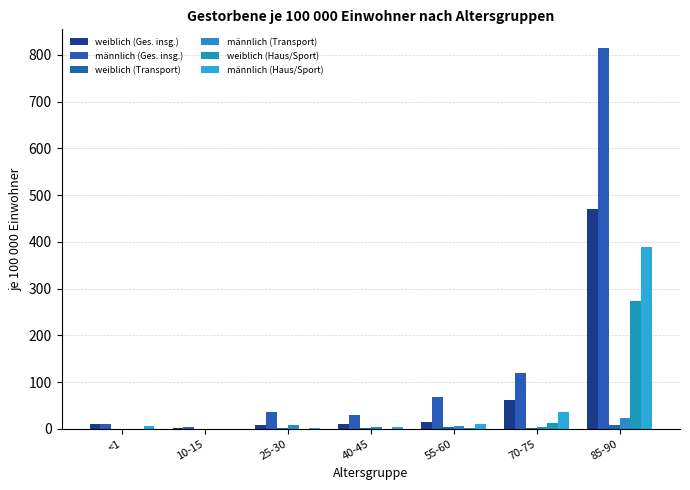

Does the chart contain stacked bars?

No